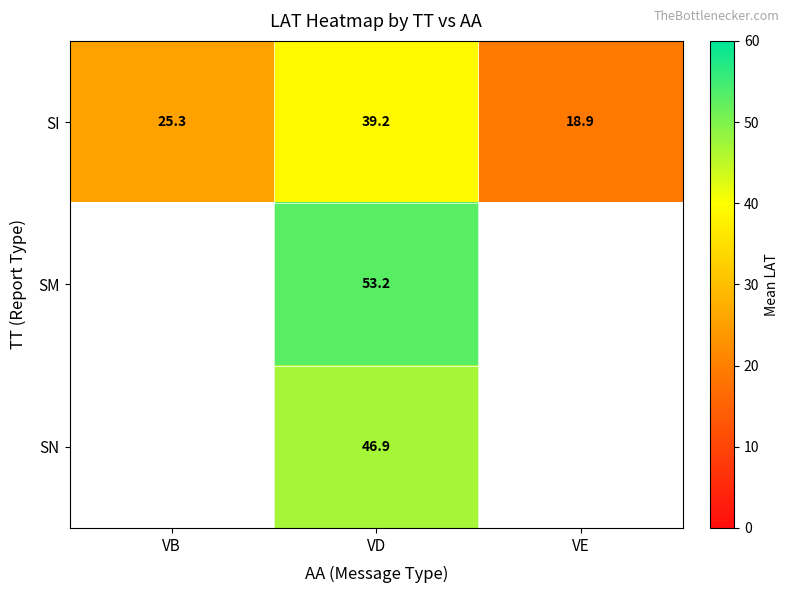

Rank the categories by SI value from lowest to highest.

VE, VB, VD